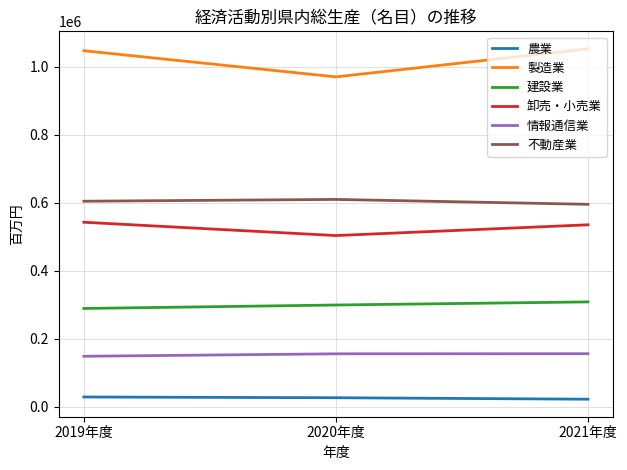

Which series has the largest total across all categories?

製造業